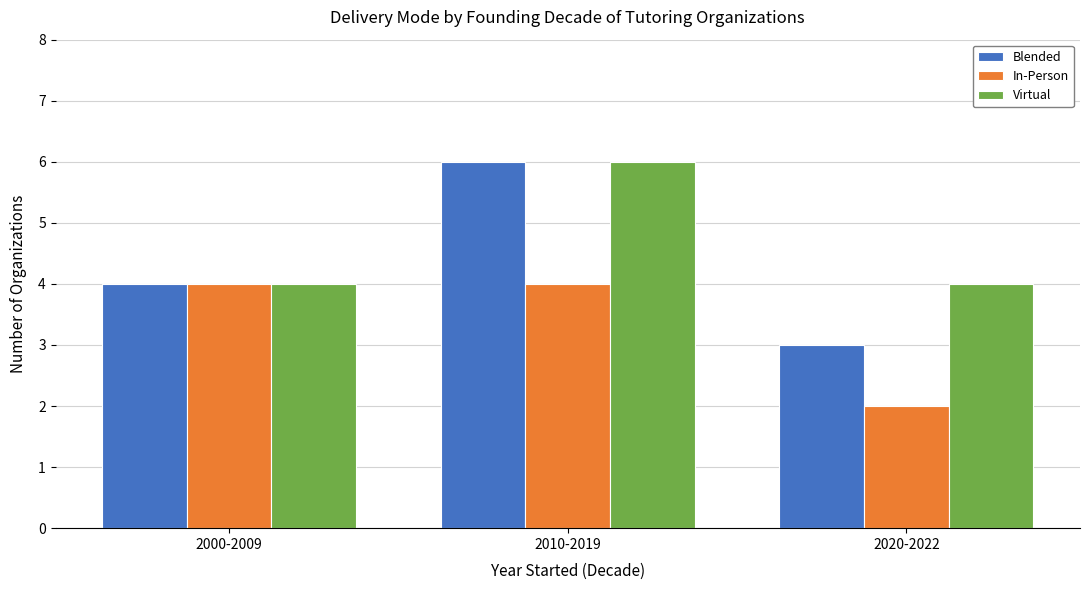

Reading right to left, extract all data points from this chart.

Blended: 2020-2022=3	2010-2019=6	2000-2009=4
In-Person: 2020-2022=2	2010-2019=4	2000-2009=4
Virtual: 2020-2022=4	2010-2019=6	2000-2009=4